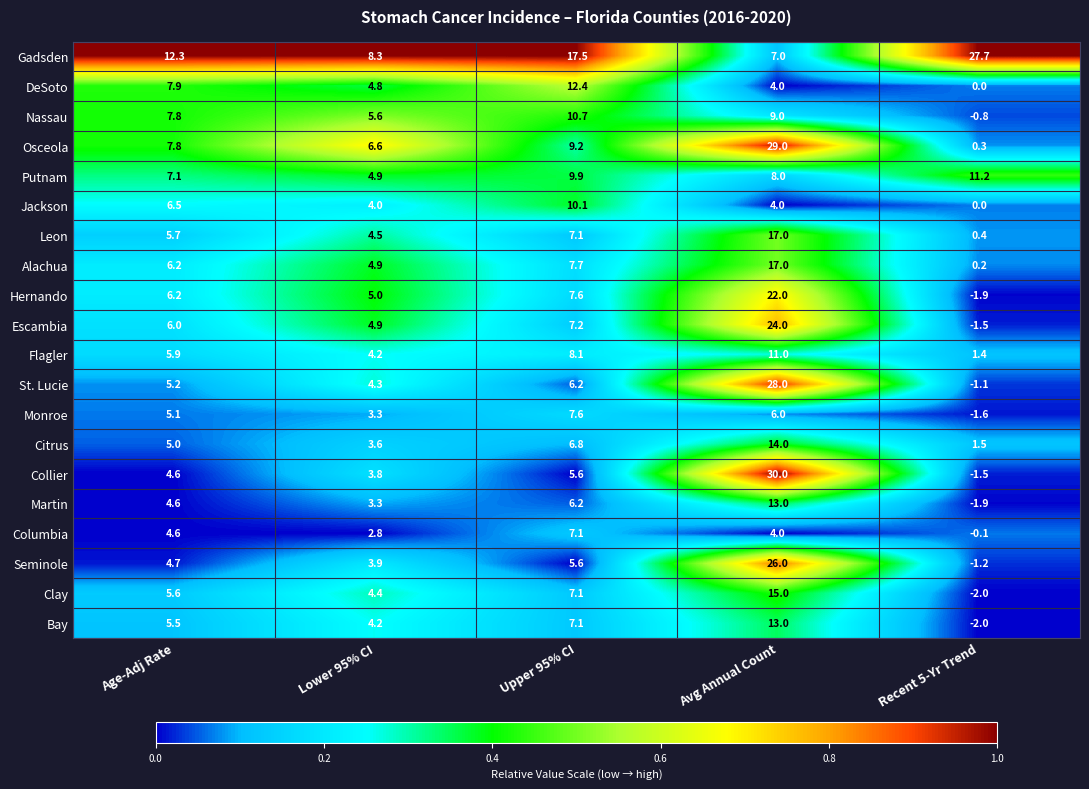

Where is Hernando nearest to the value 10?

Upper 95% CI